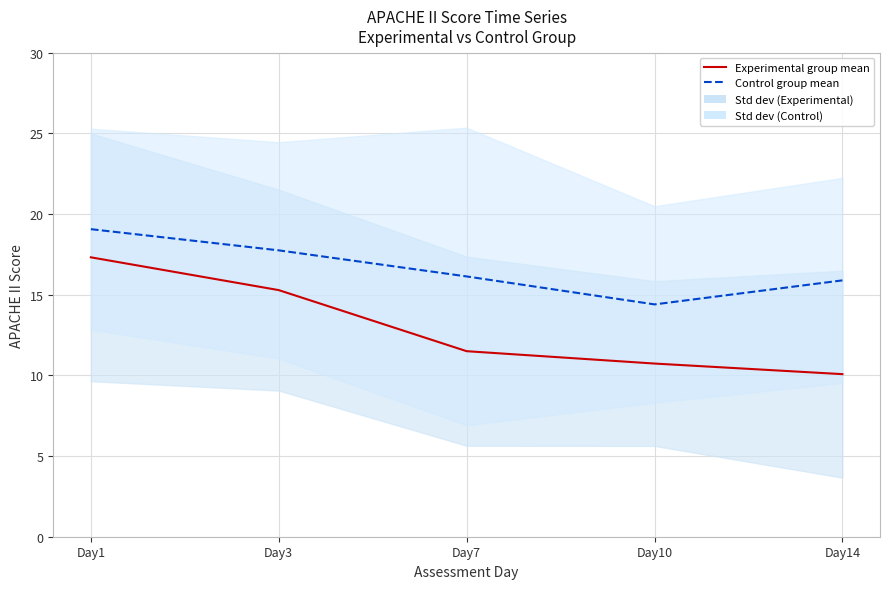

Is it true that Control group mean equals 16.1 at Day7?

True